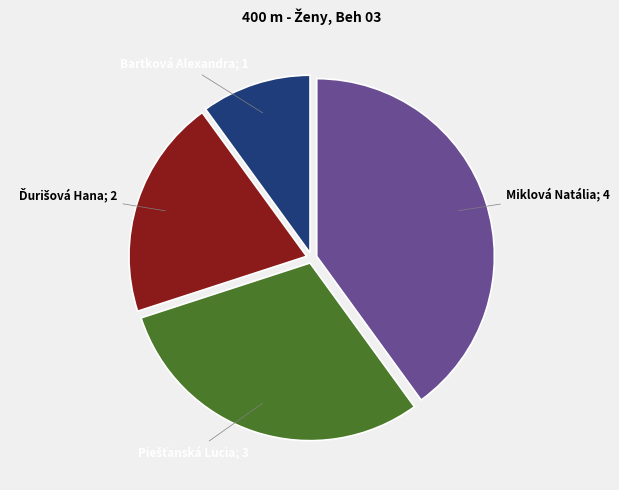

Is there a majority slice in this chart?

No